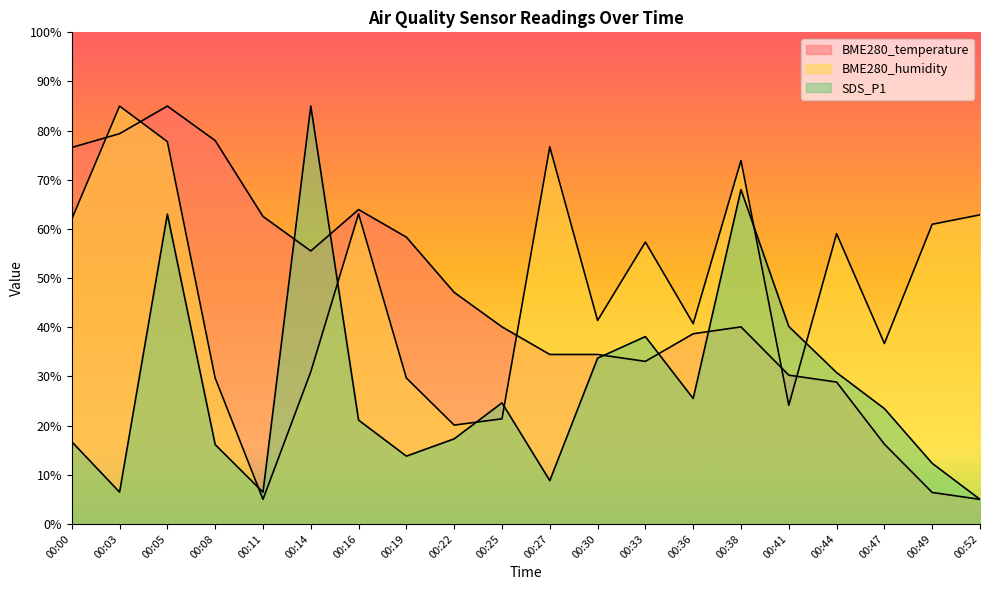

What is the difference between the SDS_P1 values at 00:14 and 00:03?

78.5